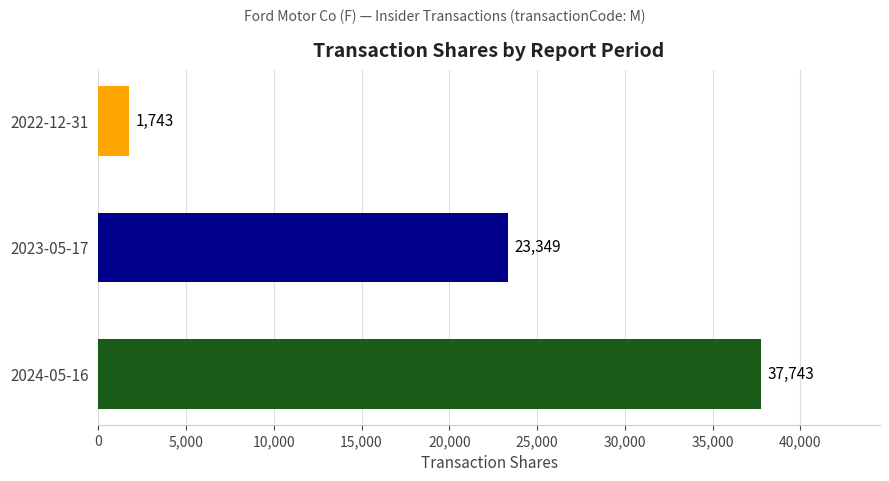

What is the minimum value shown in the chart?

1743